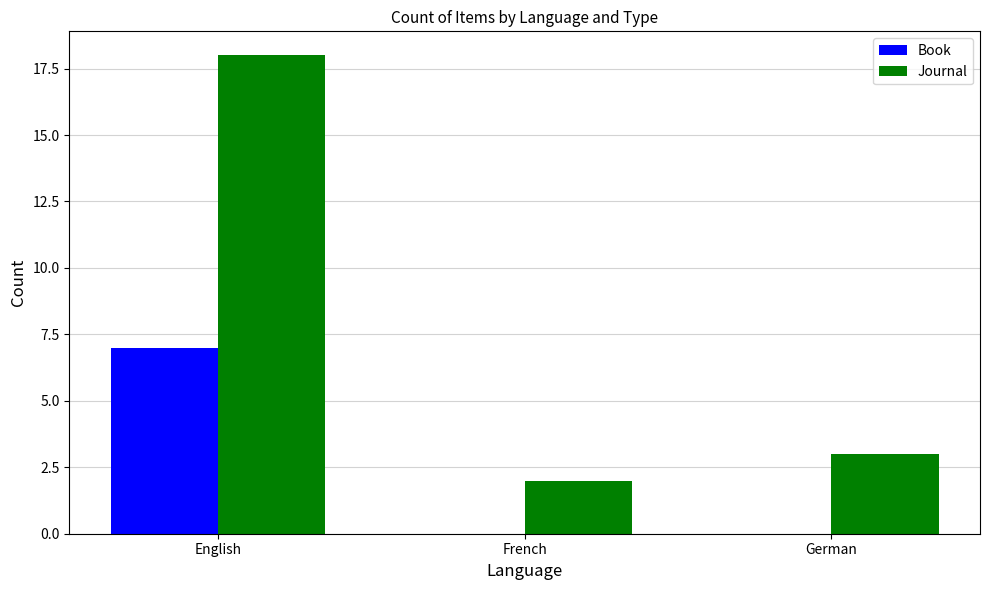

Count the number of data series in this chart.

2